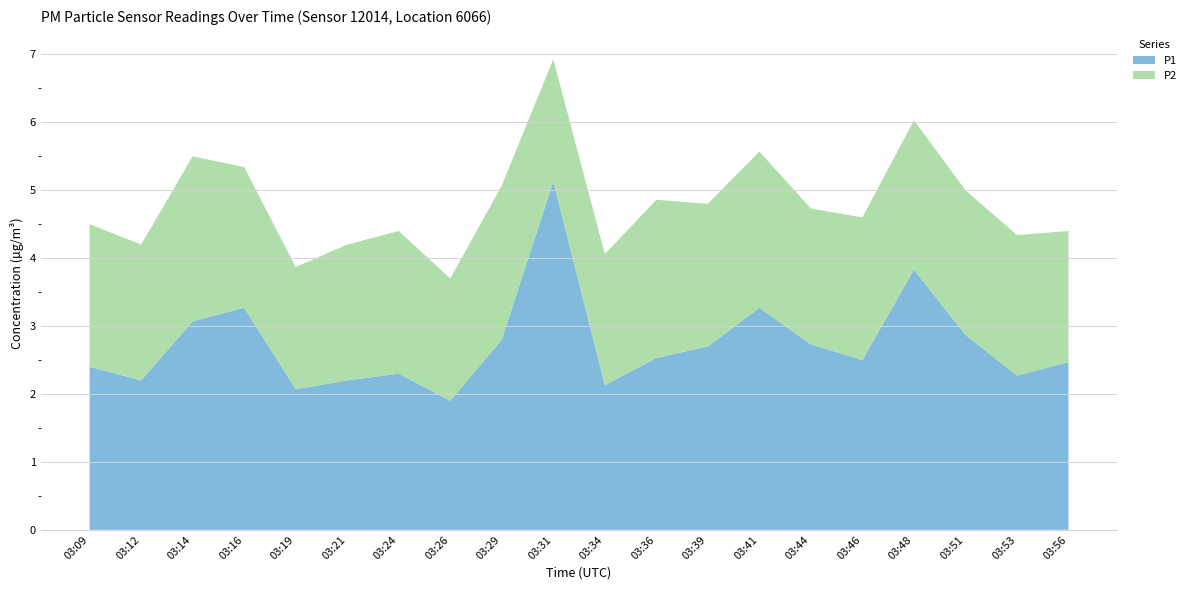

The value of P1 at 03:12 is 2.2. True or false?

True